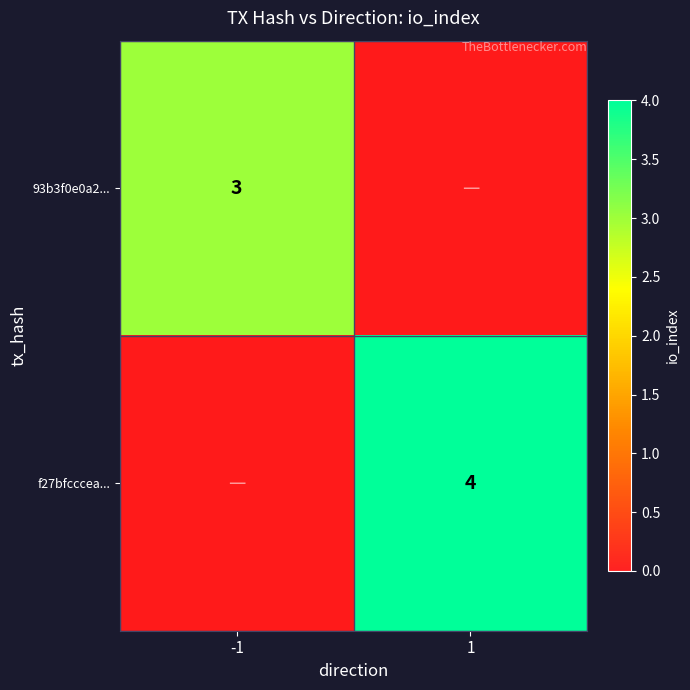

Is it true that f27bfcccea... equals 7 at 1?

False